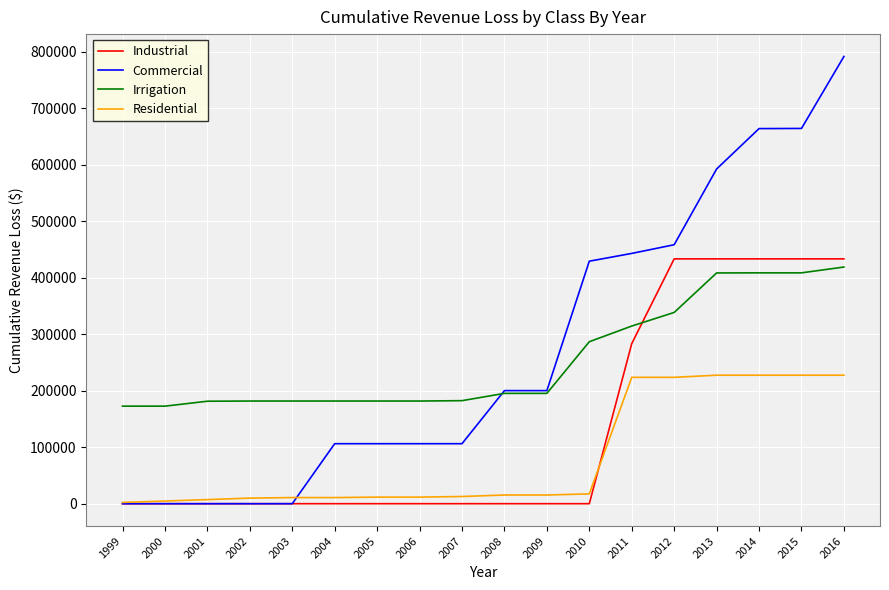

What is the maximum value for Industrial?

433578.1